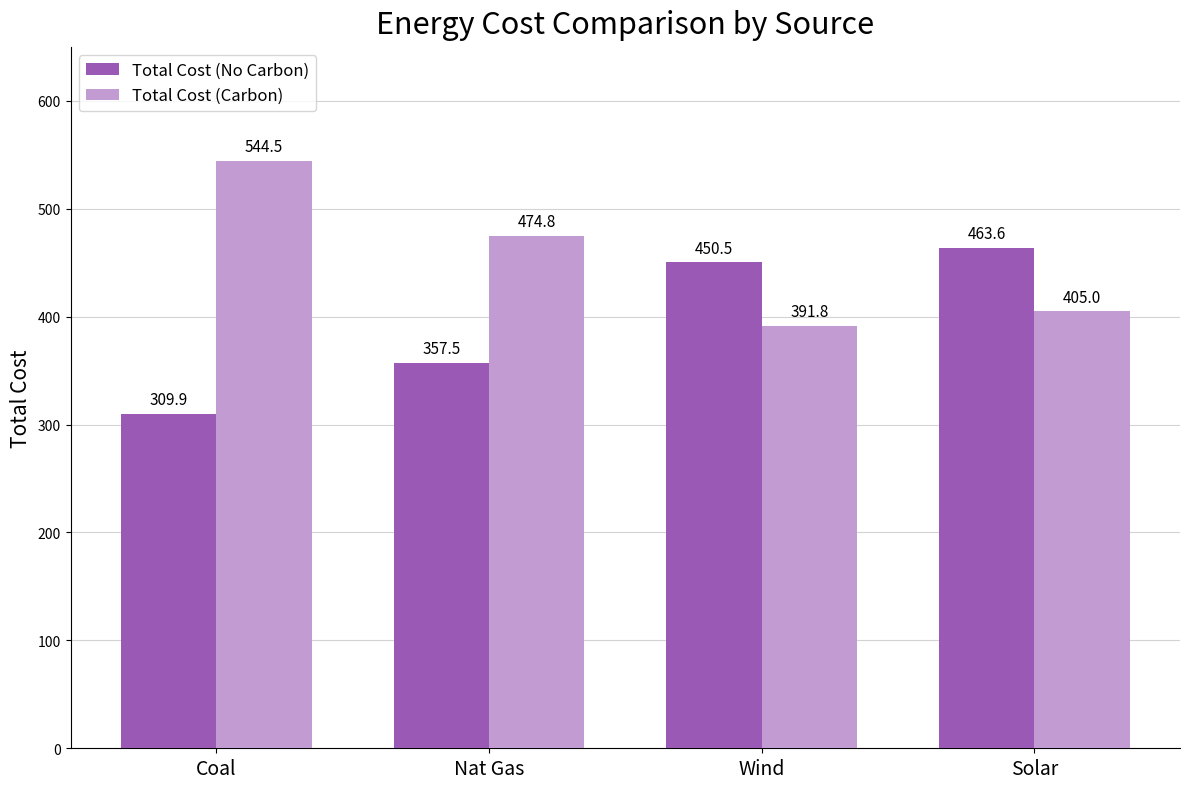

What position from the right is Nat Gas?

3